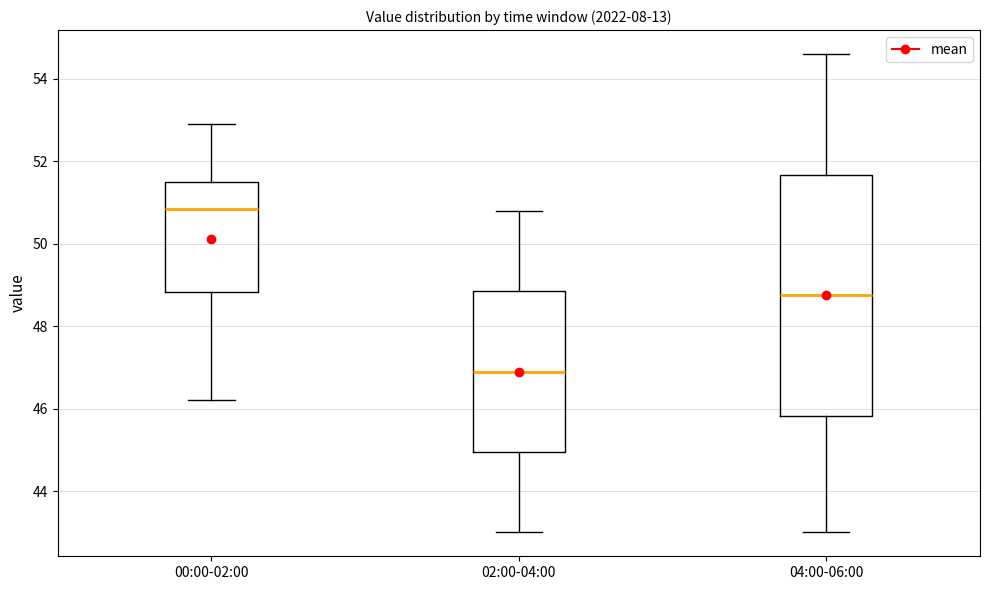

Which box is the tallest, from its lower edge to its upper edge?

04:00-06:00